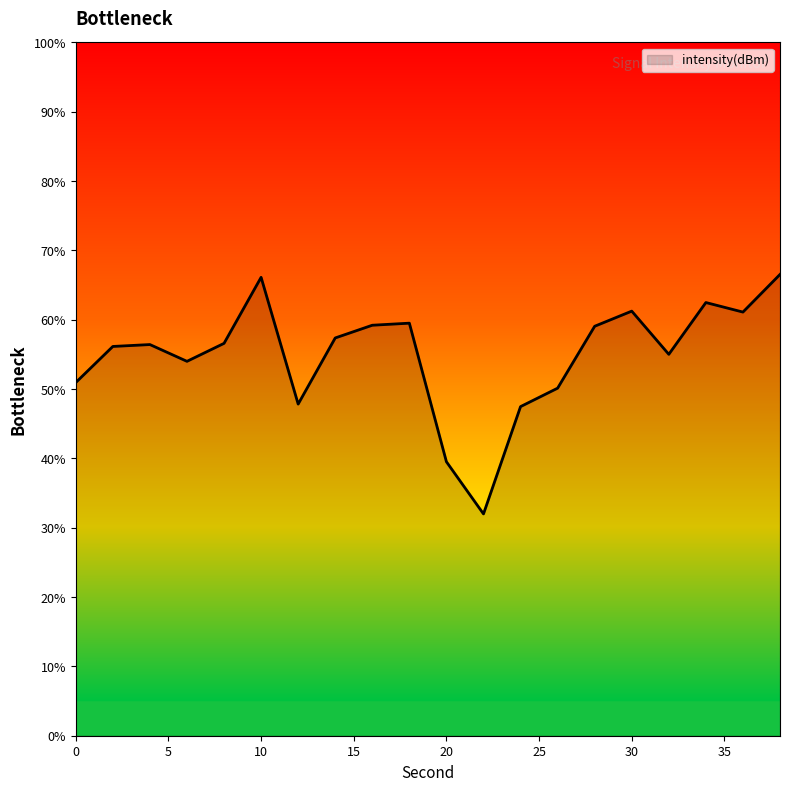

What is the difference between the maximum and minimum values?

34.5